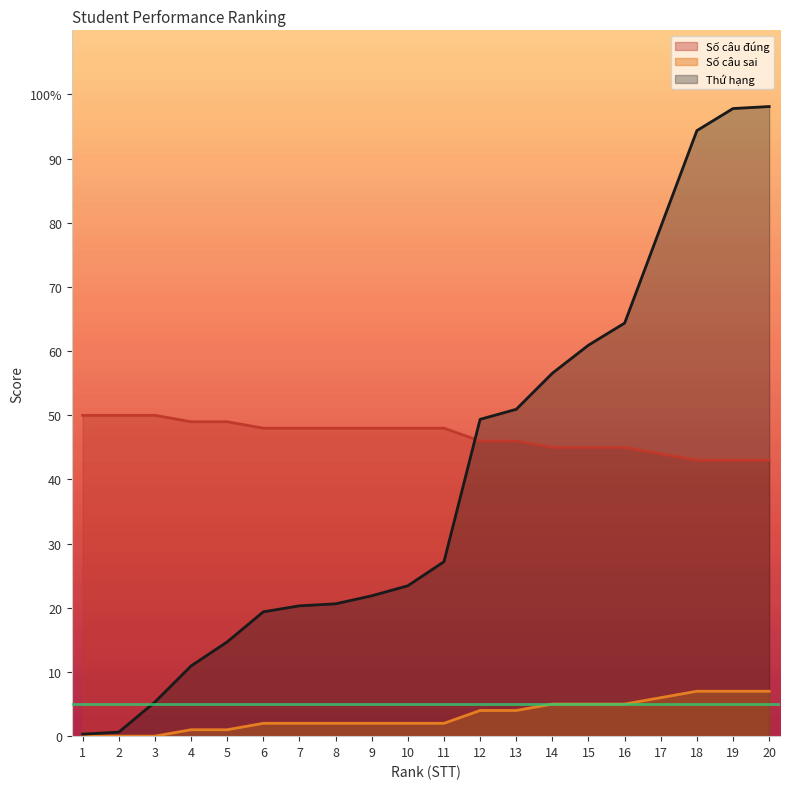

Is it true that Thứ hạng equals 21.5 at 15?

False